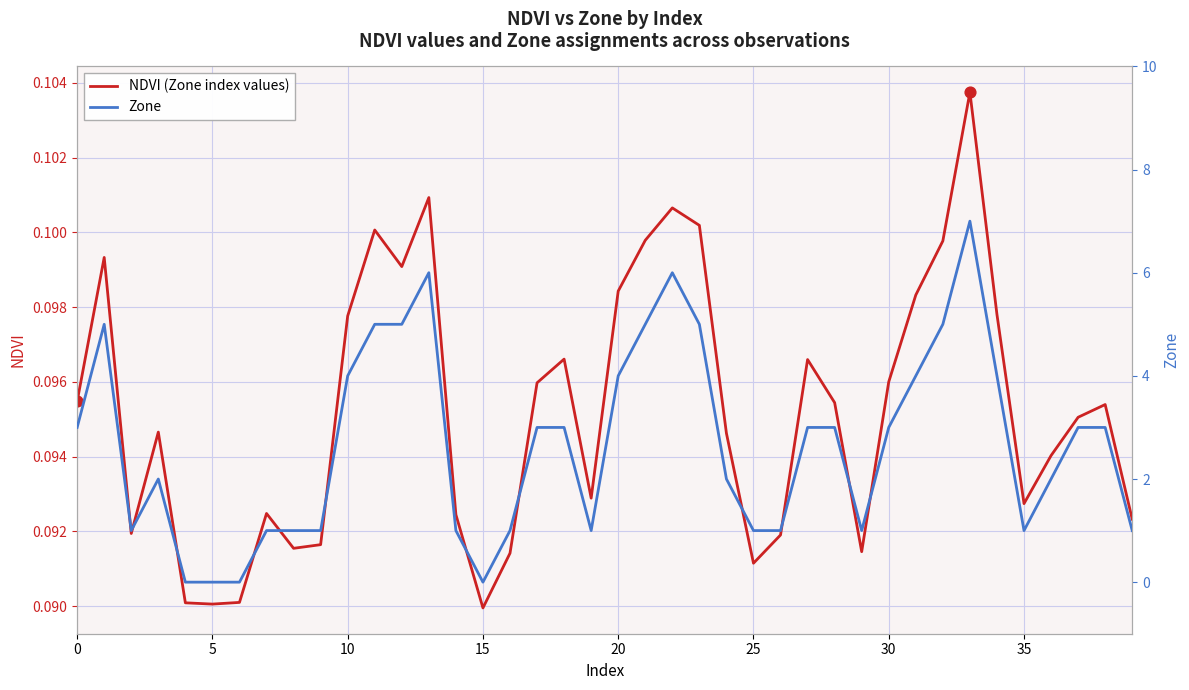

Which series has the largest total across all categories?

Zone